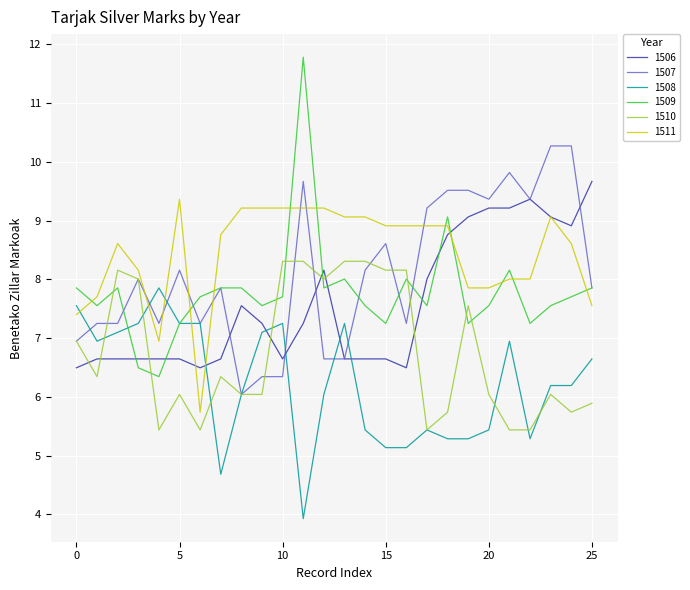

What is the lowest value of the 1508 series?

3.9